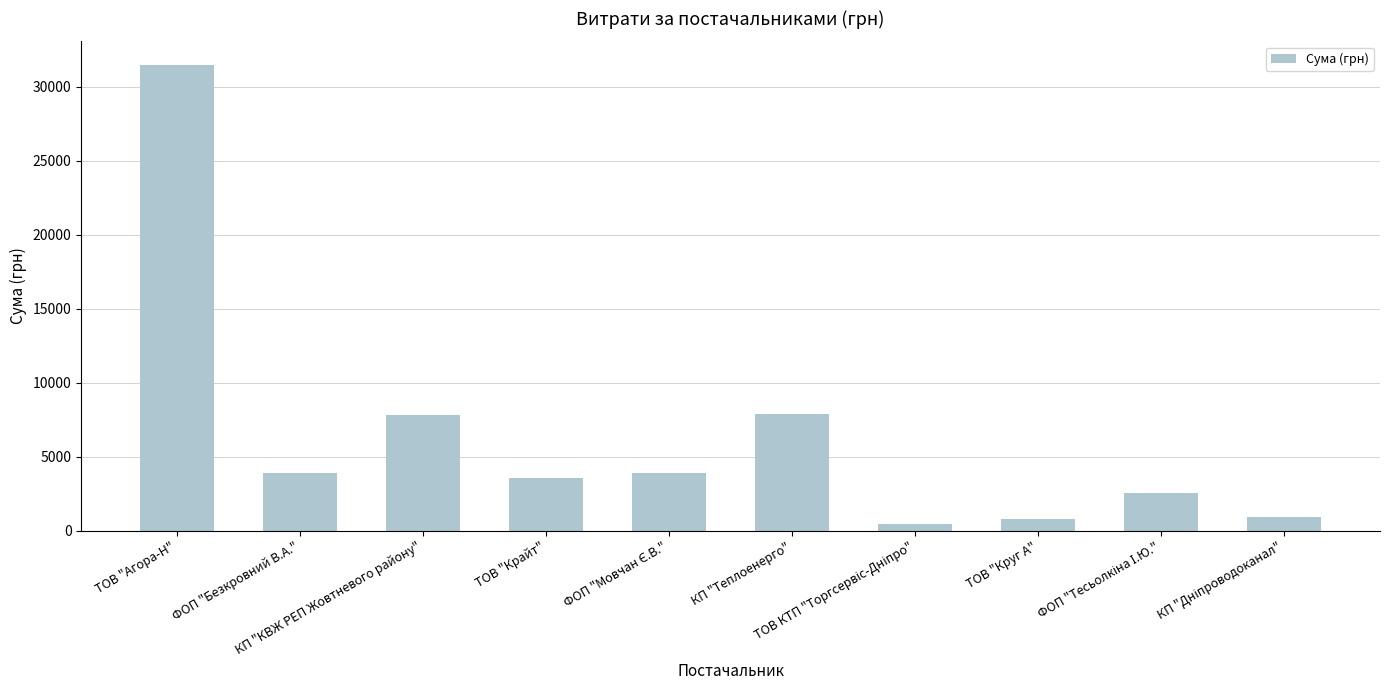

What is the average value?

6339.5